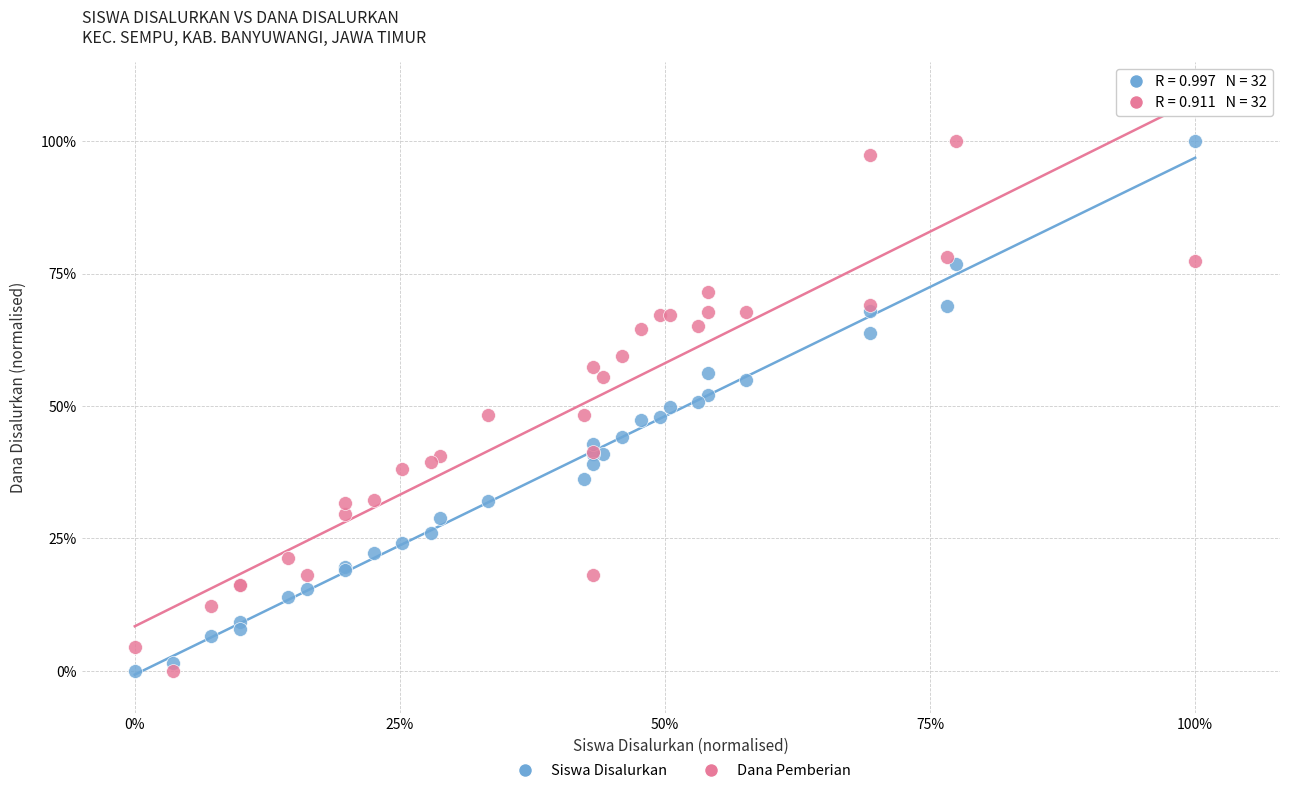

What is the X range (max minus min) for the scatter plot?

100.0